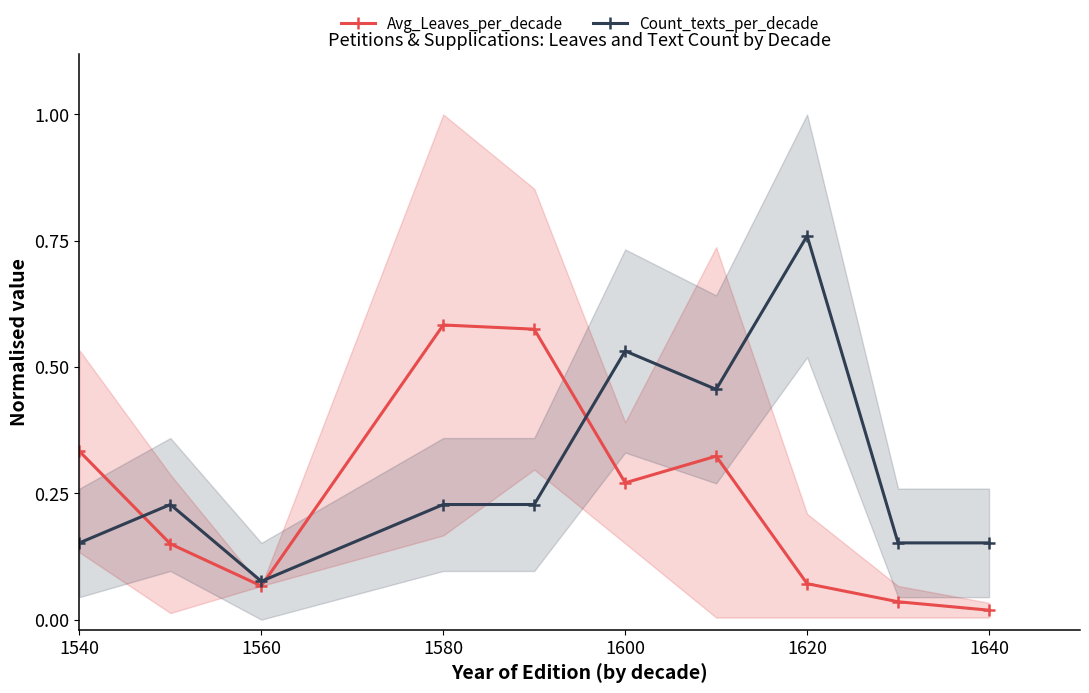

True or false: Avg_Leaves_per_decade has more than 2 interior local peaks.

False